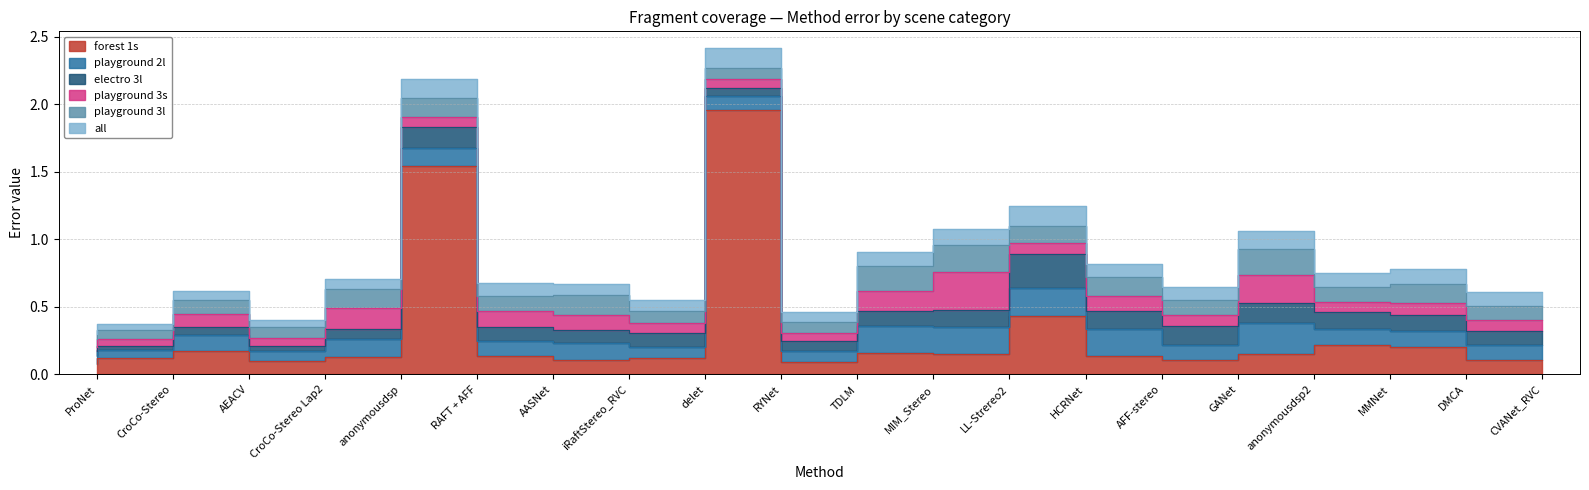

What is the sum of the playground 2l values at RAFT + AFF and CroCo-Stereo?

0.2